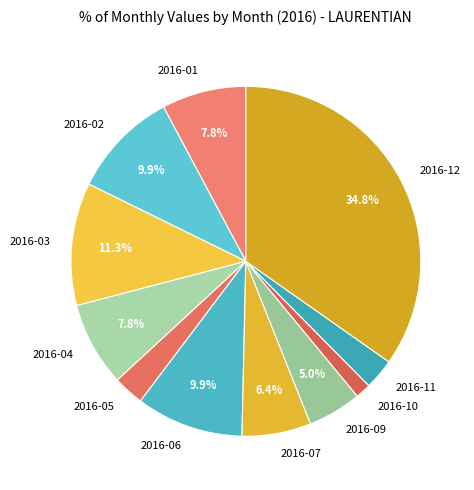

Is there a majority slice in this chart?

No